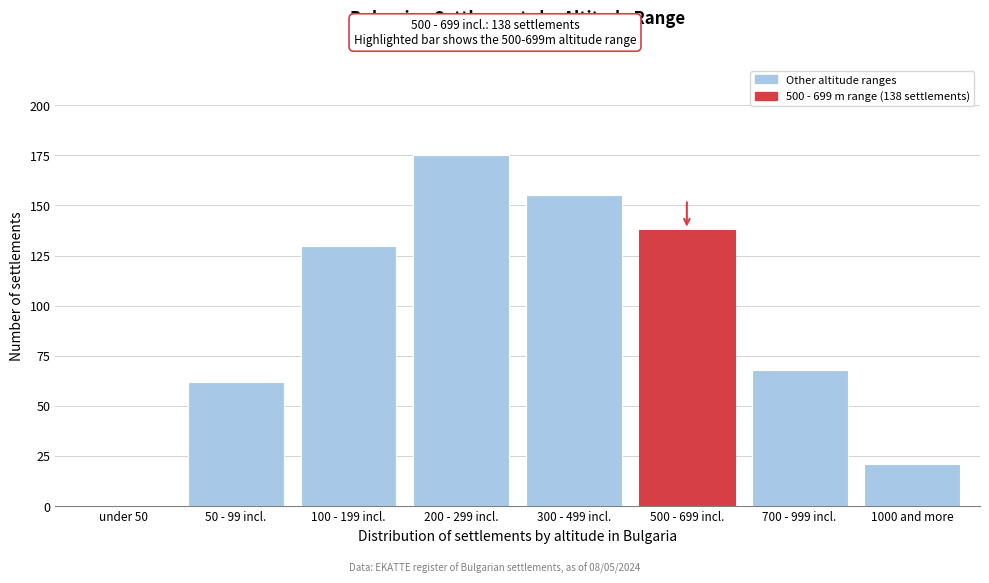

Reading right to left, what are all the values shown in this chart?

1000 and more=21	700 - 999 incl.=68	500 - 699 incl.=138	300 - 499 incl.=155	200 - 299 incl.=175	100 - 199 incl.=130	50 - 99 incl.=62	under 50=0